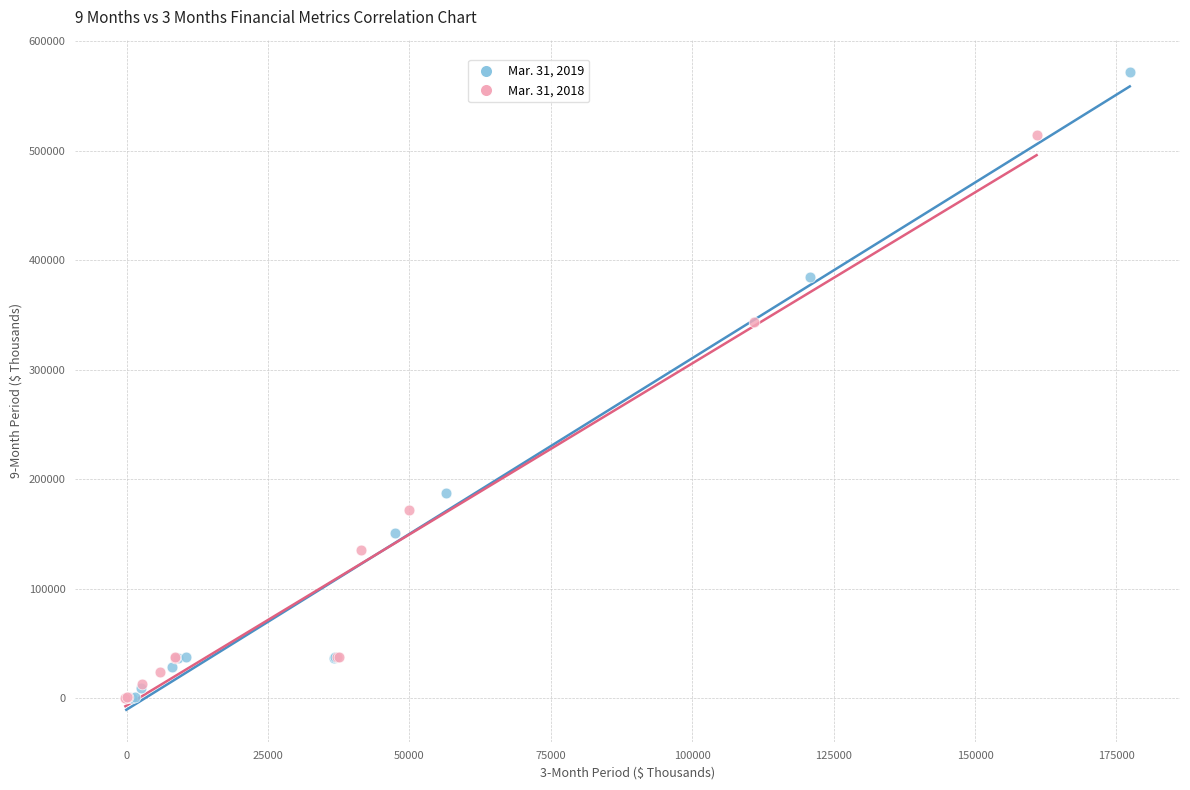

Which series contains the highest Y value?

Mar. 31, 2019